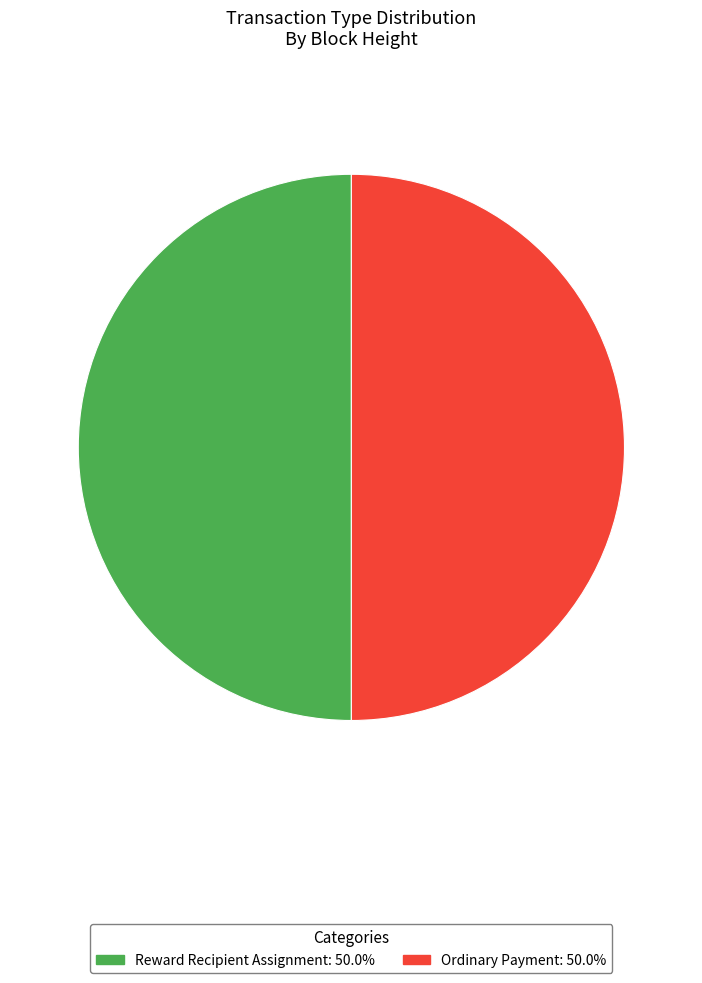

How many segments does this pie chart have?

2